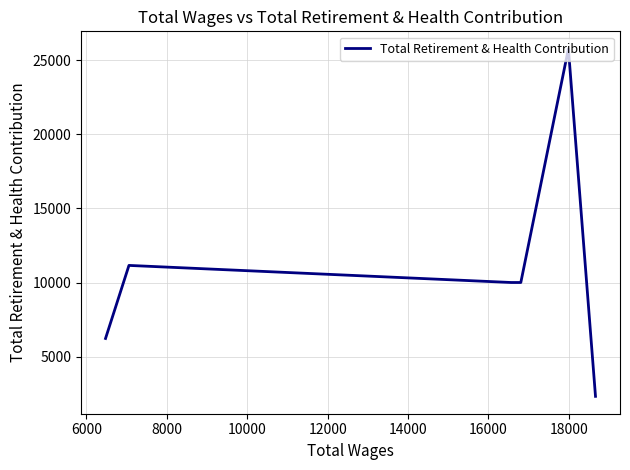

What is the average value?

10915